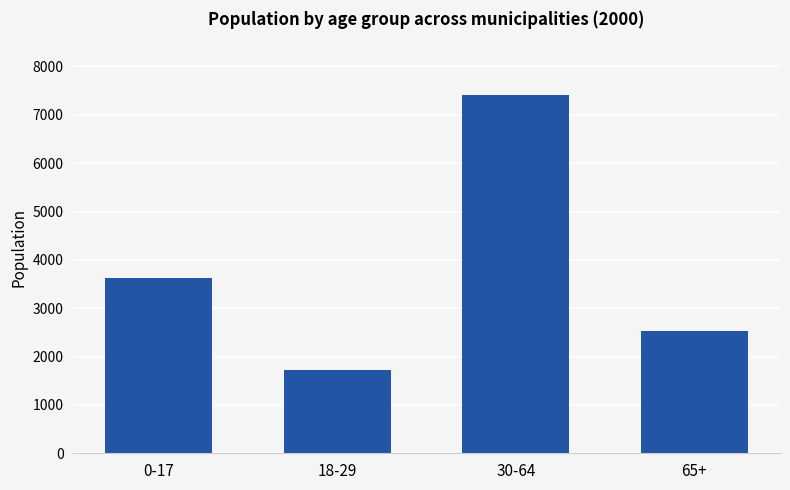

Are the bars grouped side by side (vs. stacked)?

No